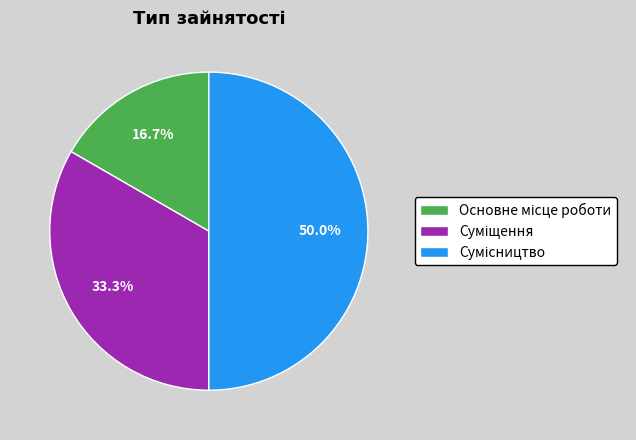

Is it true that Сумісництво is 41% of the pie?

False